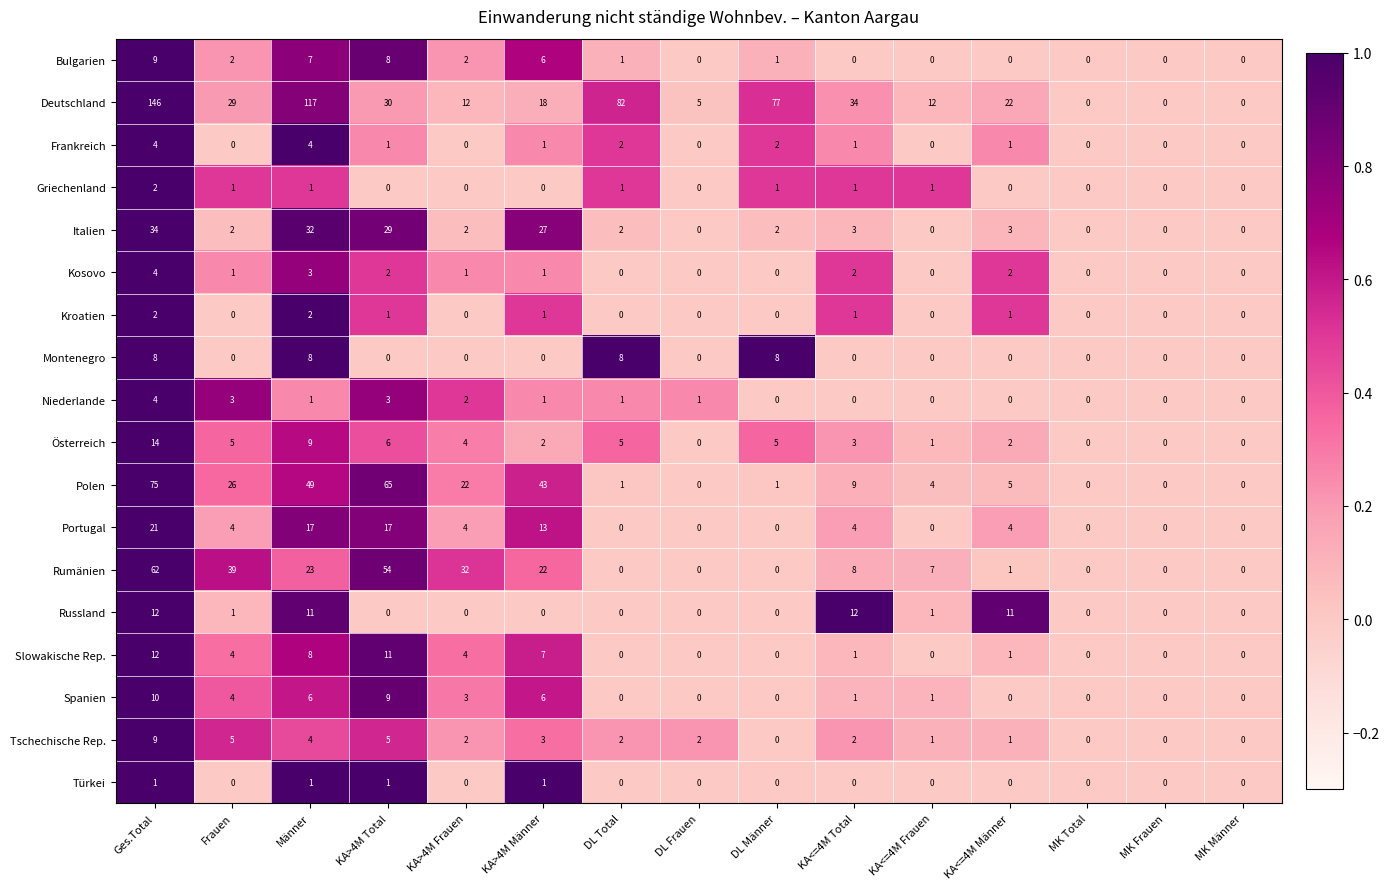

What is the average value of the Portugal series?

6